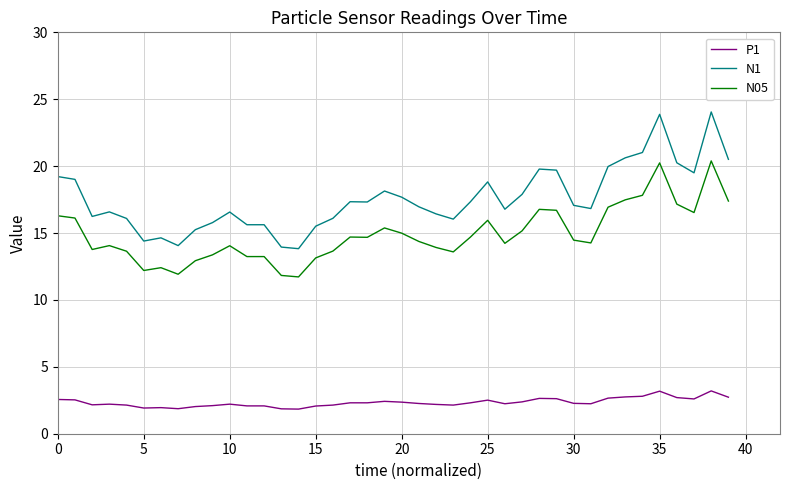

What is the lowest value of the N1 series?

13.8